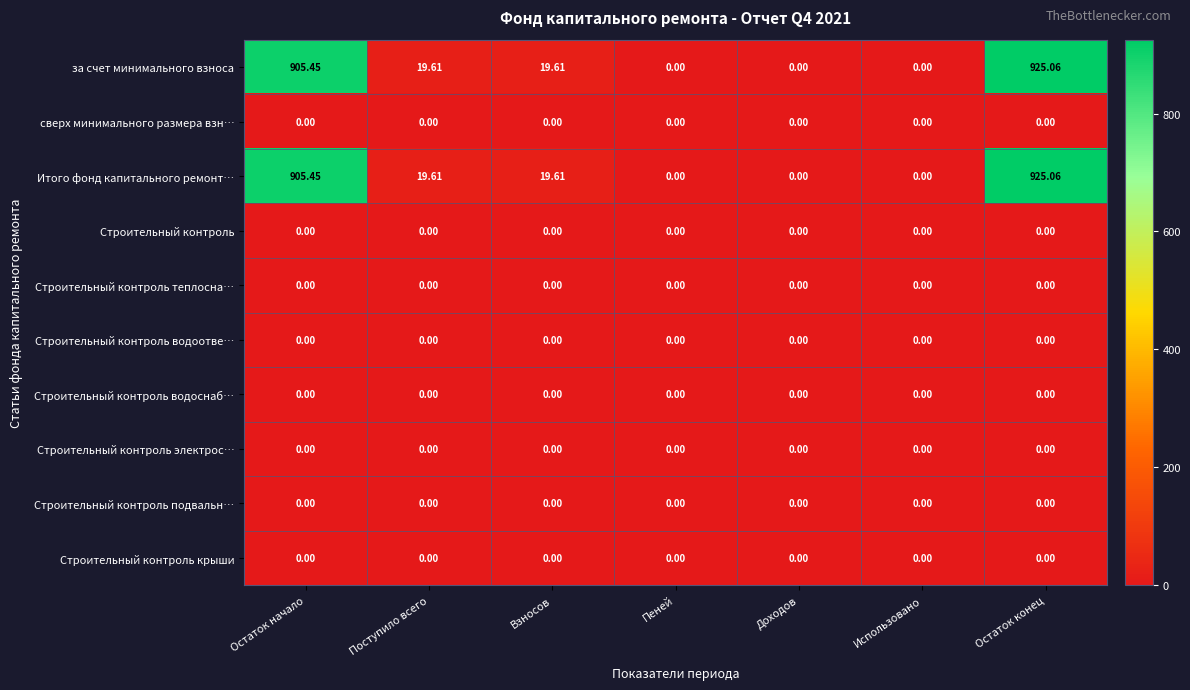

Which category has the highest value across all series?

Остаток конец